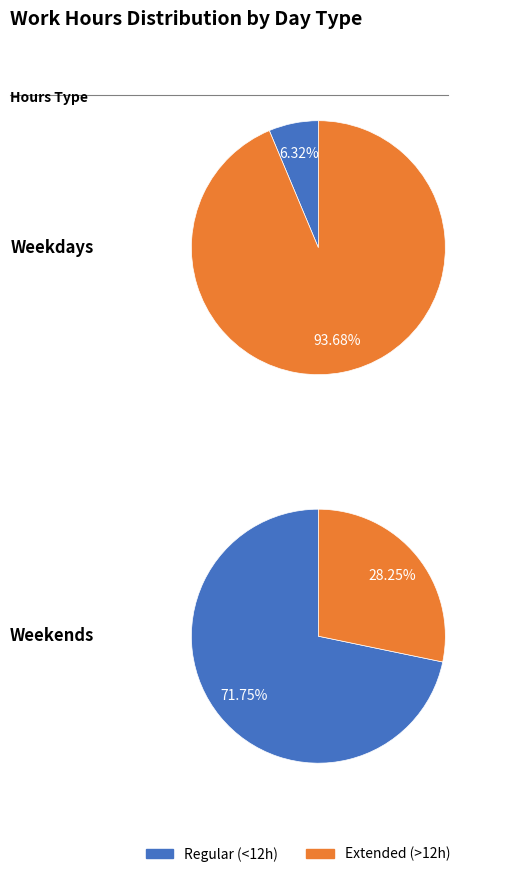

Do 2 and 6 together represent more than half of the pie?

No